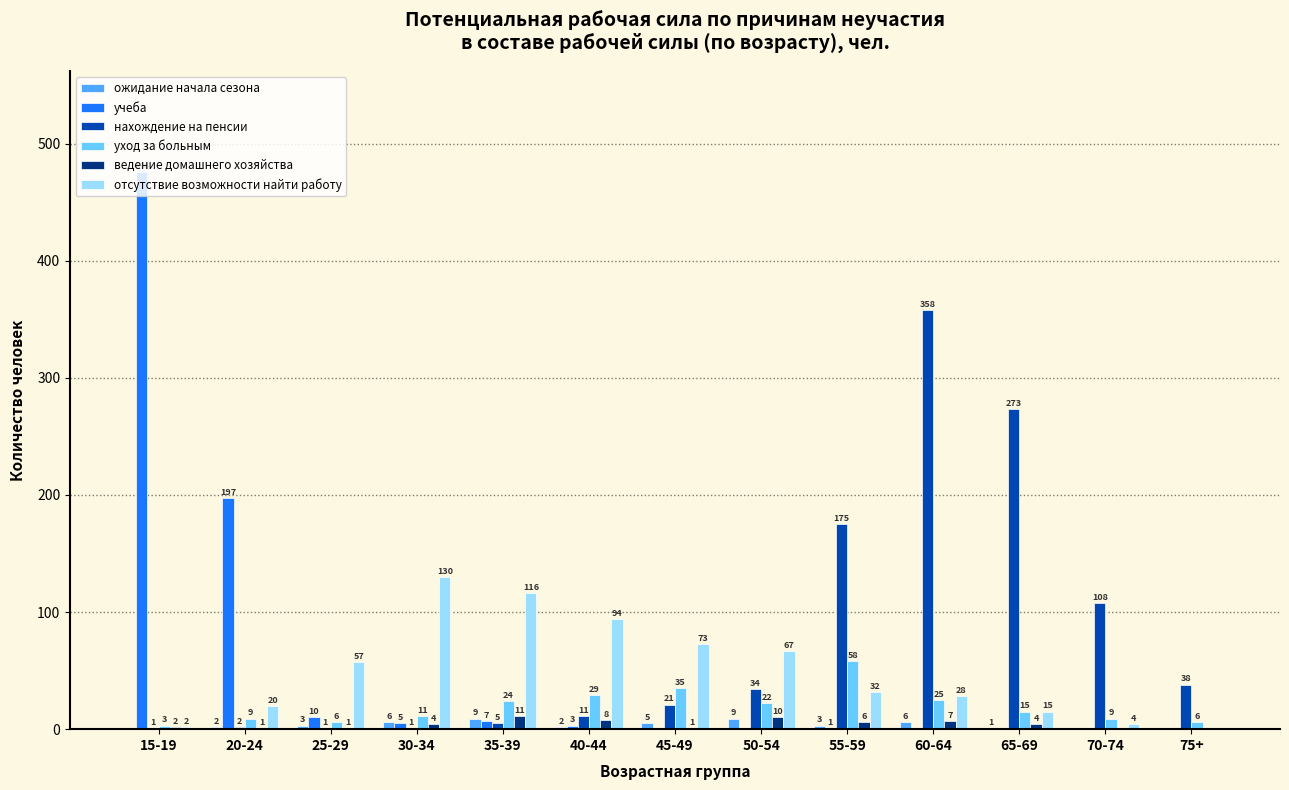

Between 25-29 and 30-34, which series saw the biggest shift?

отсутствие возможности найти работу